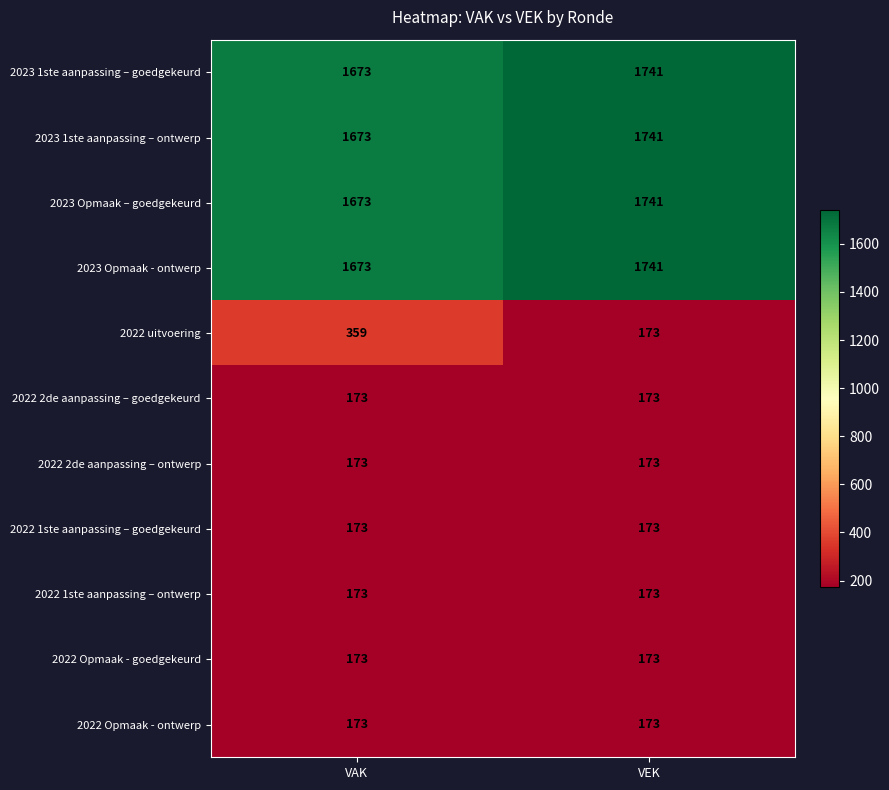

Reading right to left, what are all the values shown in this chart?

2023 1ste aanpassing – goedgekeurd: VEK=1741	VAK=1673
2023 1ste aanpassing – ontwerp: VEK=1741	VAK=1673
2023 Opmaak – goedgekeurd: VEK=1741	VAK=1673
2023 Opmaak - ontwerp: VEK=1741	VAK=1673
2022 uitvoering: VEK=173	VAK=359
2022 2de aanpassing – goedgekeurd: VEK=173	VAK=173
2022 2de aanpassing – ontwerp: VEK=173	VAK=173
2022 1ste aanpassing – goedgekeurd: VEK=173	VAK=173
2022 1ste aanpassing – ontwerp: VEK=173	VAK=173
2022 Opmaak - goedgekeurd: VEK=173	VAK=173
2022 Opmaak - ontwerp: VEK=173	VAK=173